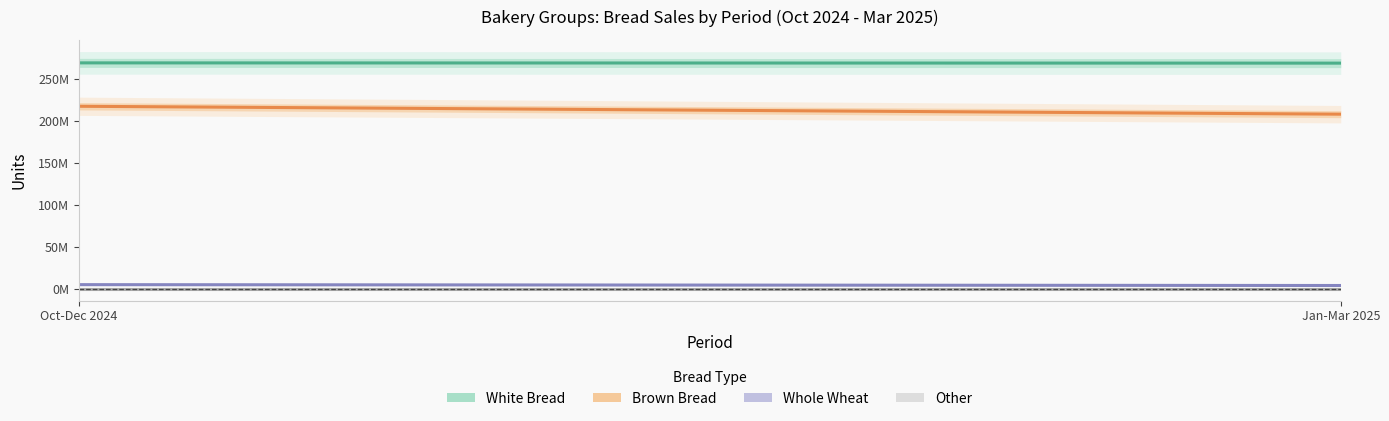

At which label is Other closest to 0?

Oct-Dec 2024